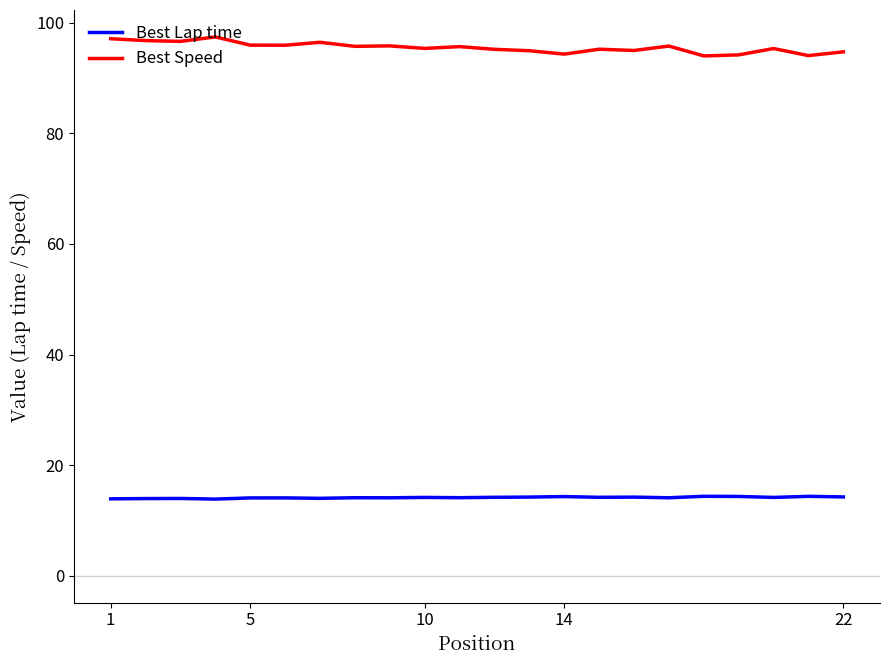

Rank the series by their average value, from highest to lowest.

Best Speed, Best Lap time